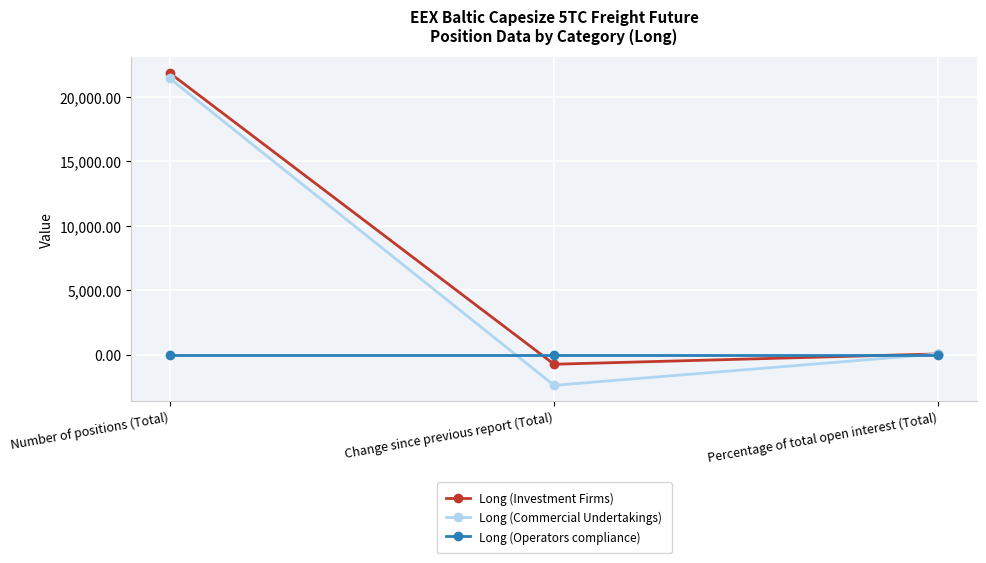

What is the label of the 3rd point from the right?

Number of positions (Total)